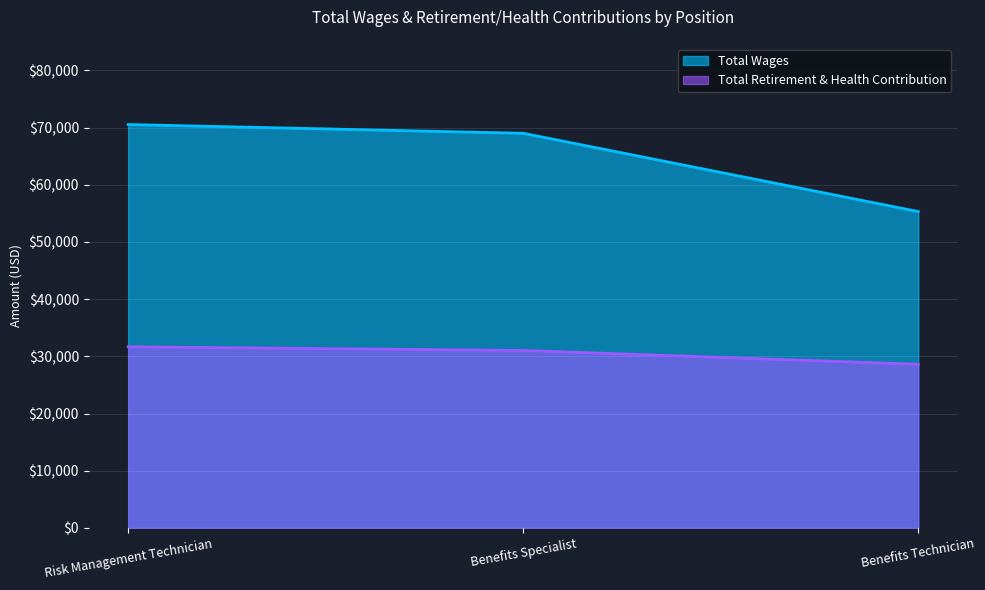

At which label does Total Retirement & Health Contribution first exceed 31034?

Risk Management Technician